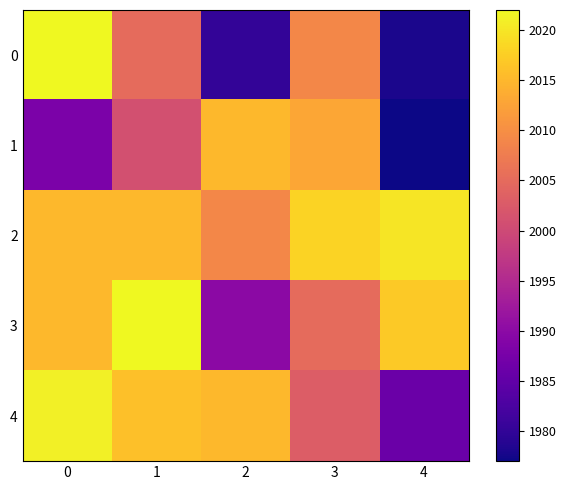

Reading left to right, extract all data points from this chart.

0: 0=2022	1=2005	2=1980	3=2009	4=1978
1: 0=1988	1=2001	2=2015	3=2013	4=1977
2: 0=2015	1=2015	2=2009	3=2018	4=2020
3: 0=2015	1=2022	2=1990	3=2005	4=2017
4: 0=2021	1=2016	2=2015	3=2003	4=1986